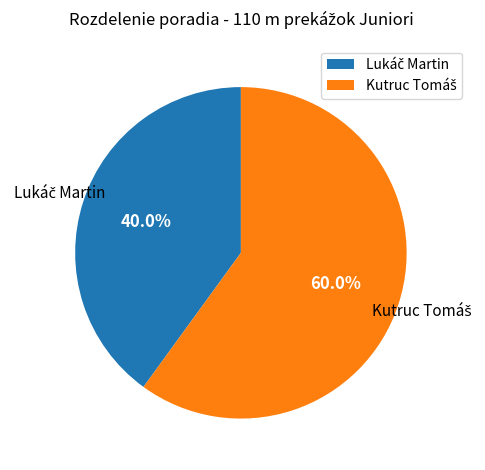

Is there any slice that represents more than half of the pie?

Yes